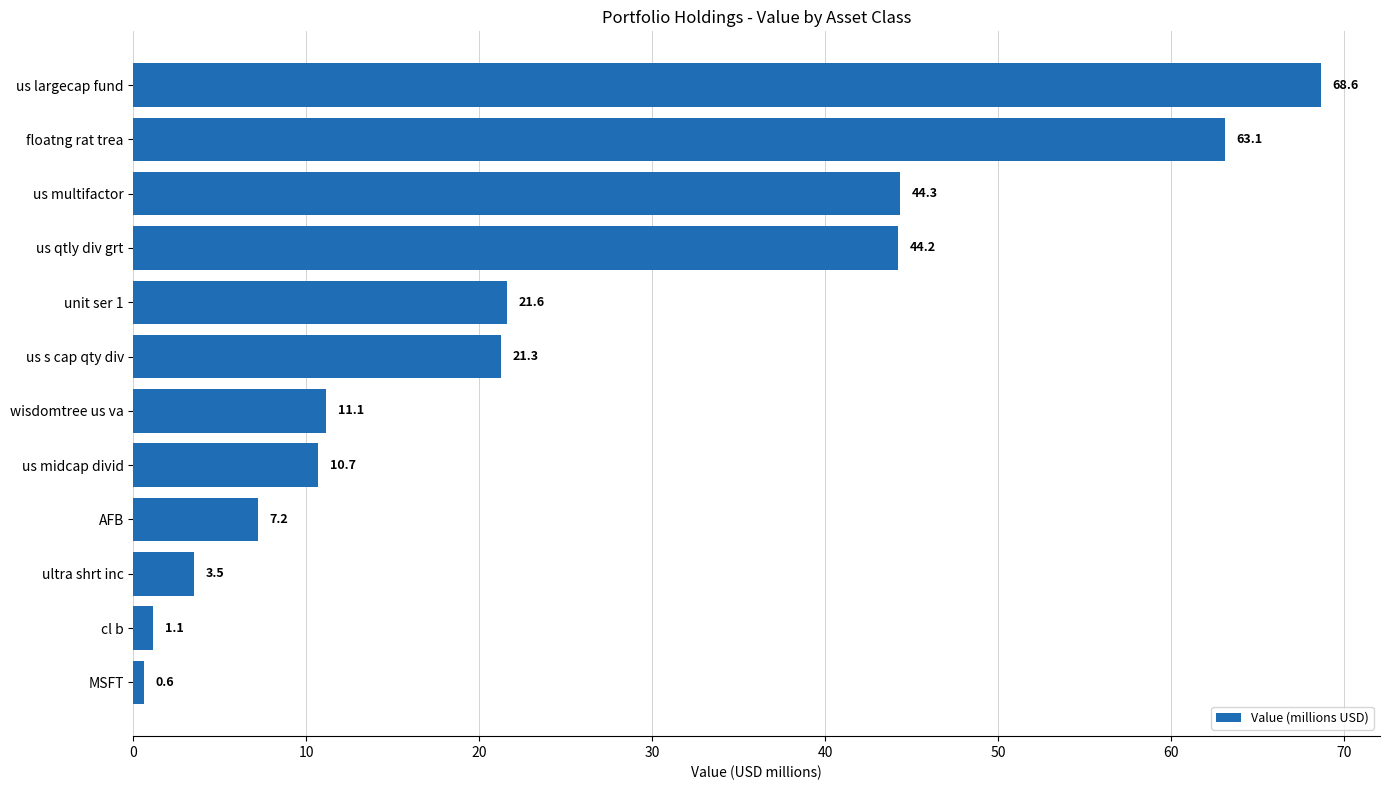

What is the average value?

24.8